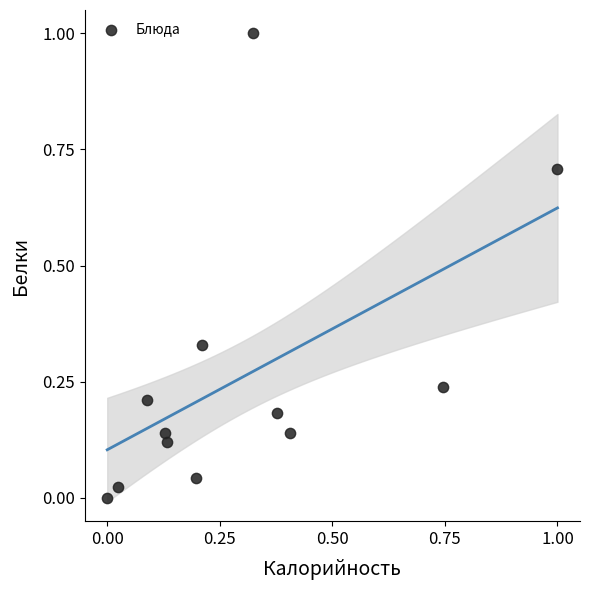

What is the range of X values (max minus min)?

1.0